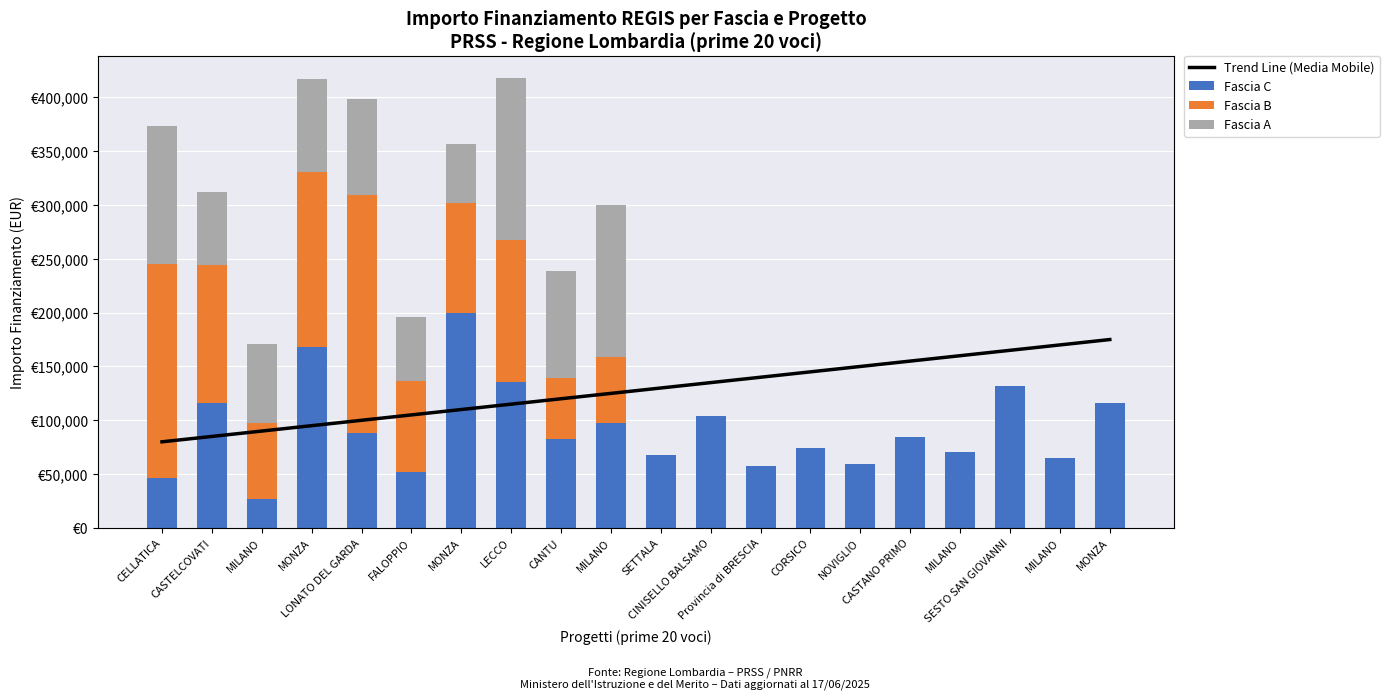

How many categories are shown in the chart?

20